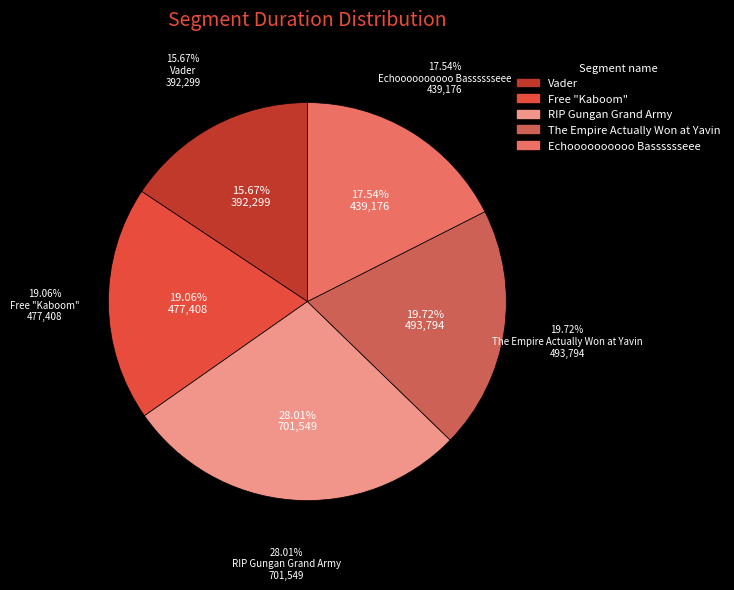

Rank the categories by value from lowest to highest.

Vader, Echoooooooooo Basssssseee, Free "Kaboom", The Empire Actually Won at Yavin, RIP Gungan Grand Army